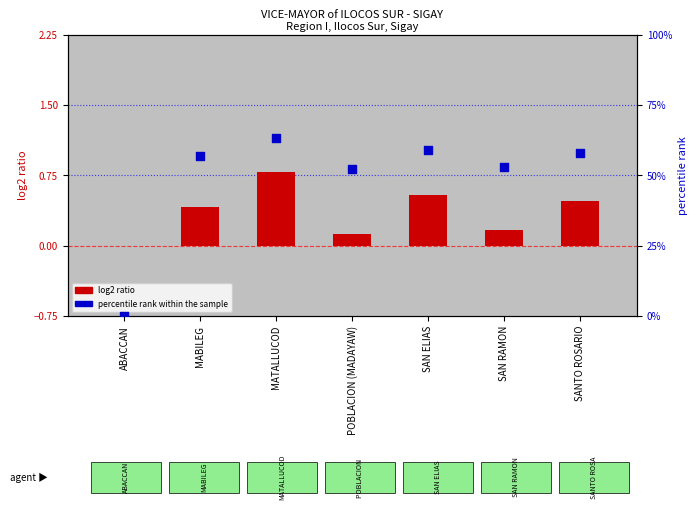

At which category is the sum across all series the highest?

MATALLUCOD